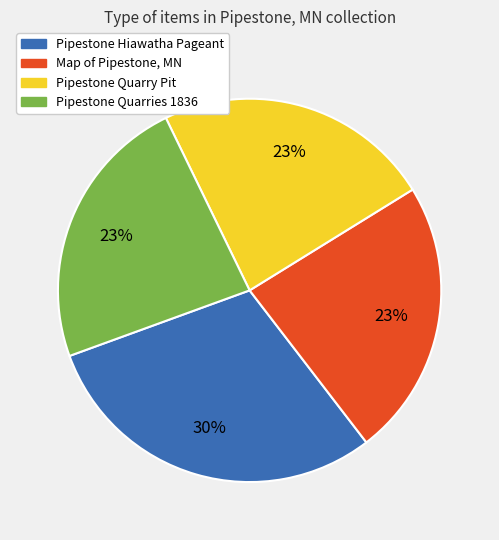

What is the largest slice in the pie chart?

Pipestone Hiawatha Pageant